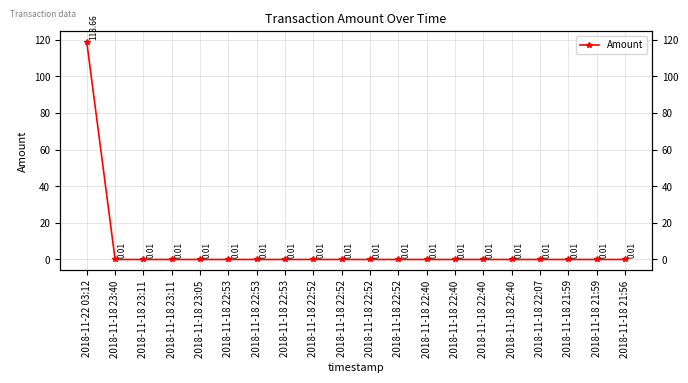

What is the label of the 14th point from the right?

2018-11-18 22:53